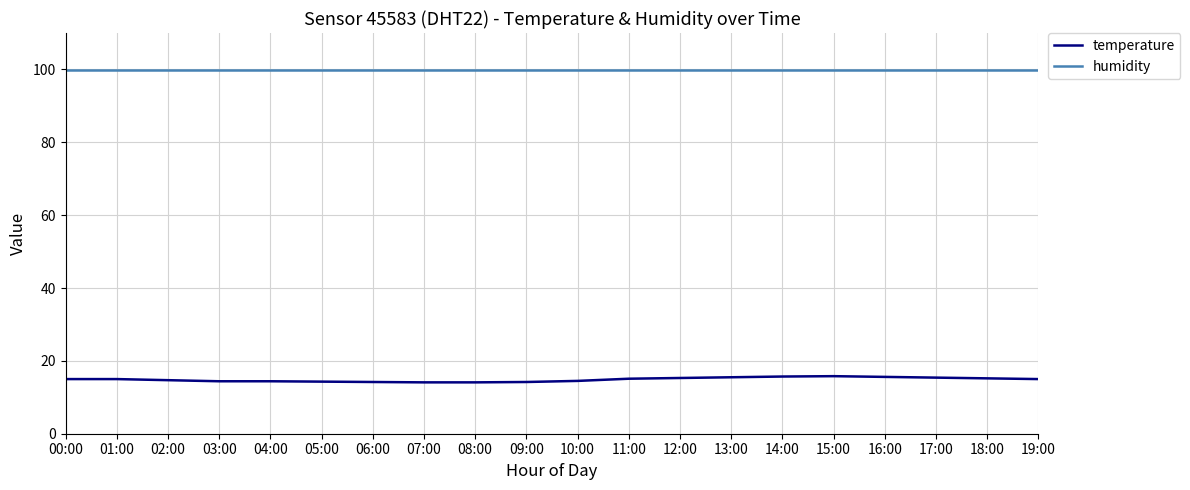

What position from the left is 03:00?

4